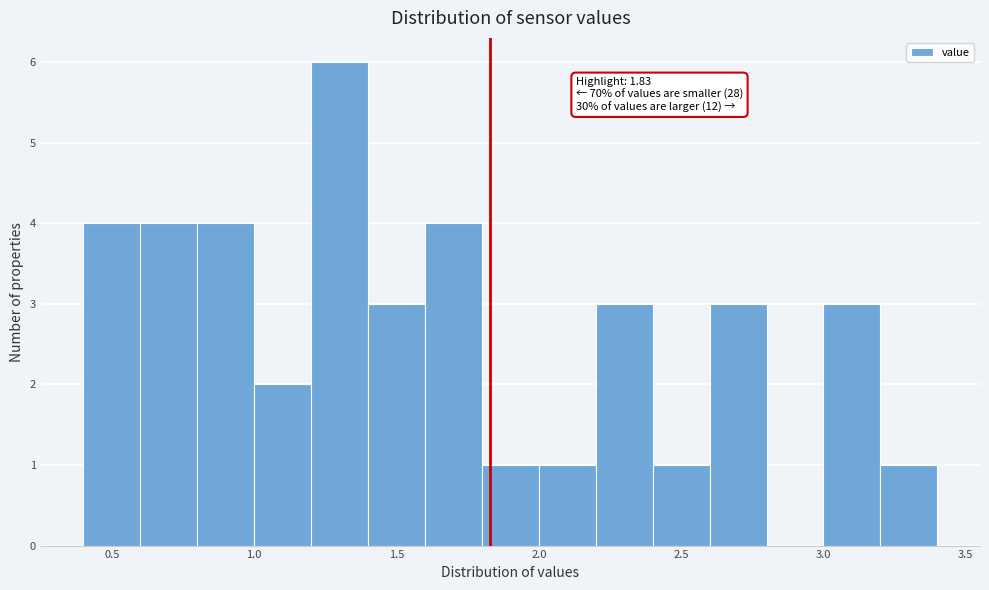

Which range on the x-axis has the tallest bar?

1.2 to 1.4